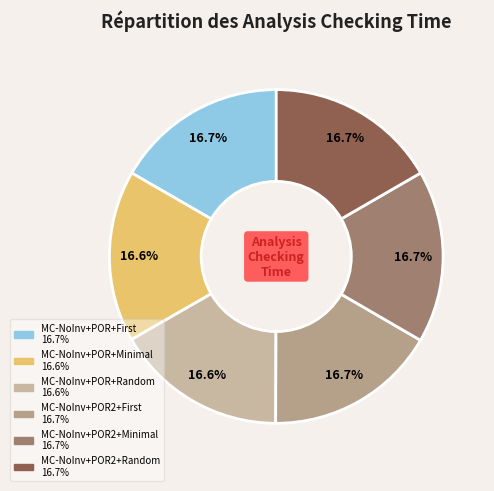

Which slice is the largest?

MC-NoInv+POR2+Minimal